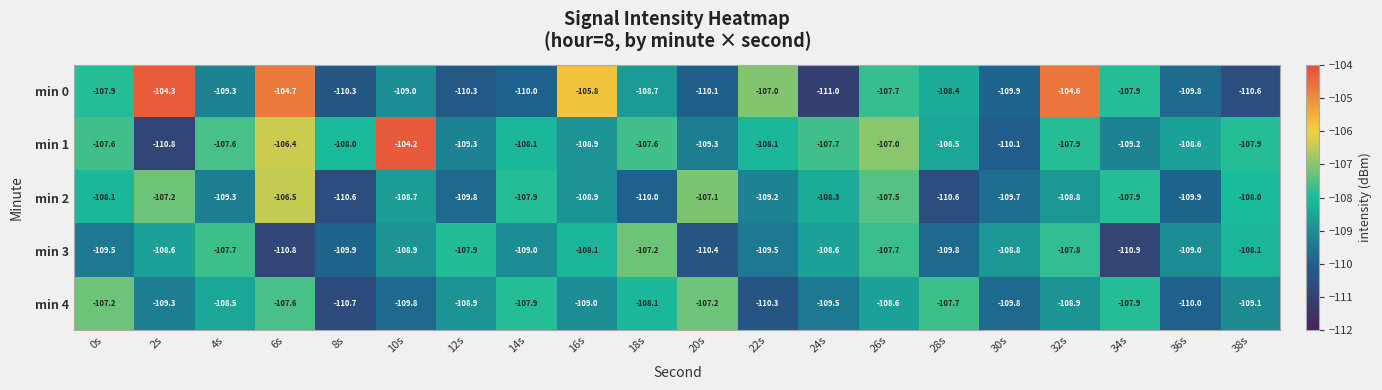

What is the approximate value of min 3 at 30s?

-108.8